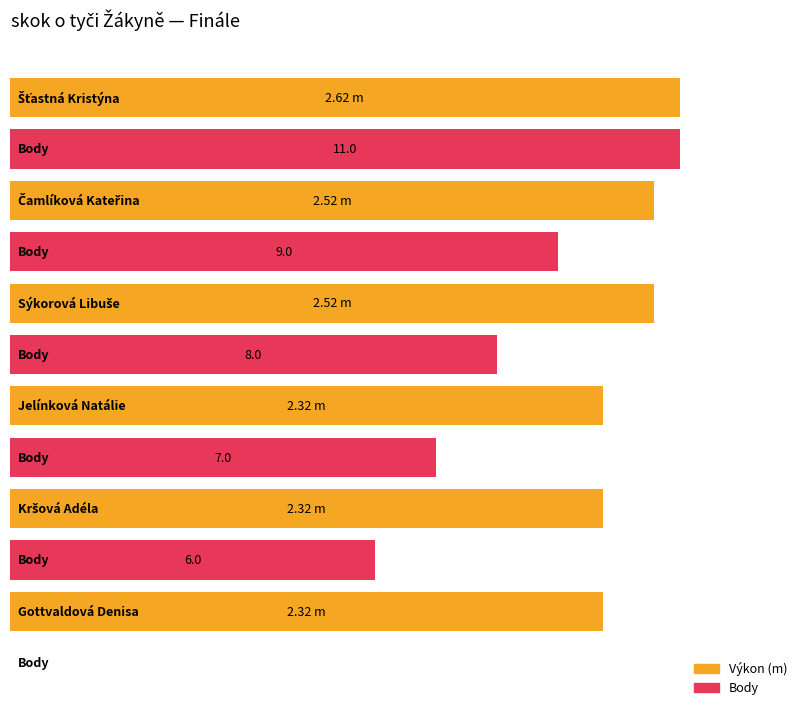

At which label does Body reach its minimum?

Gottvaldová Denisa